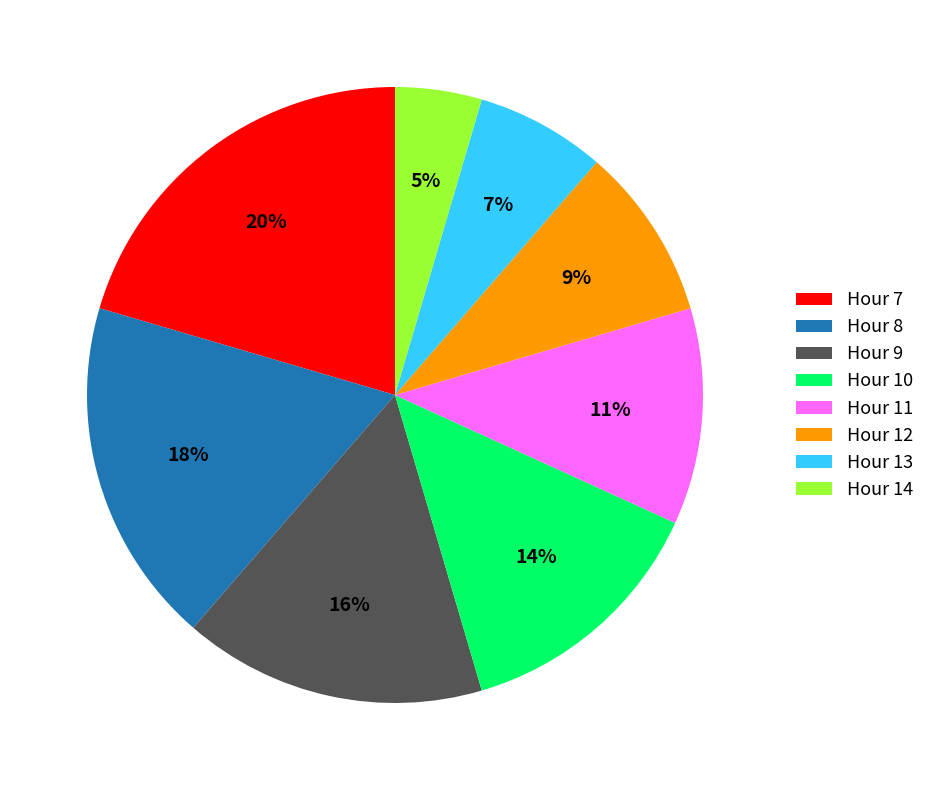

The Hour 12 slice represents 17% of the pie. True or false?

False